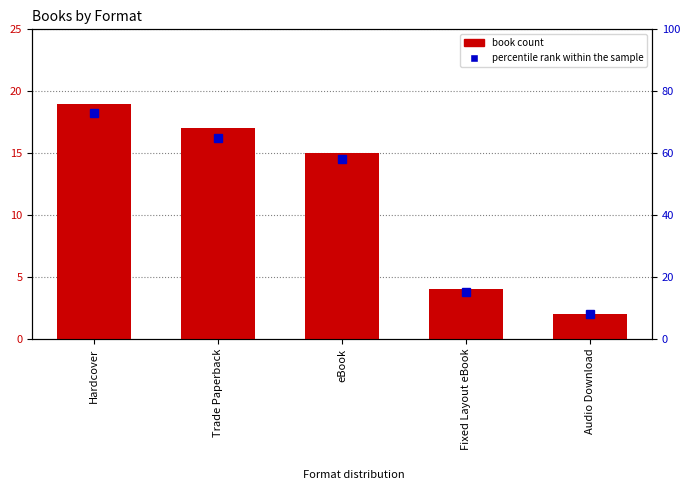

Which has a higher value, Fixed Layout eBook or eBook?

eBook